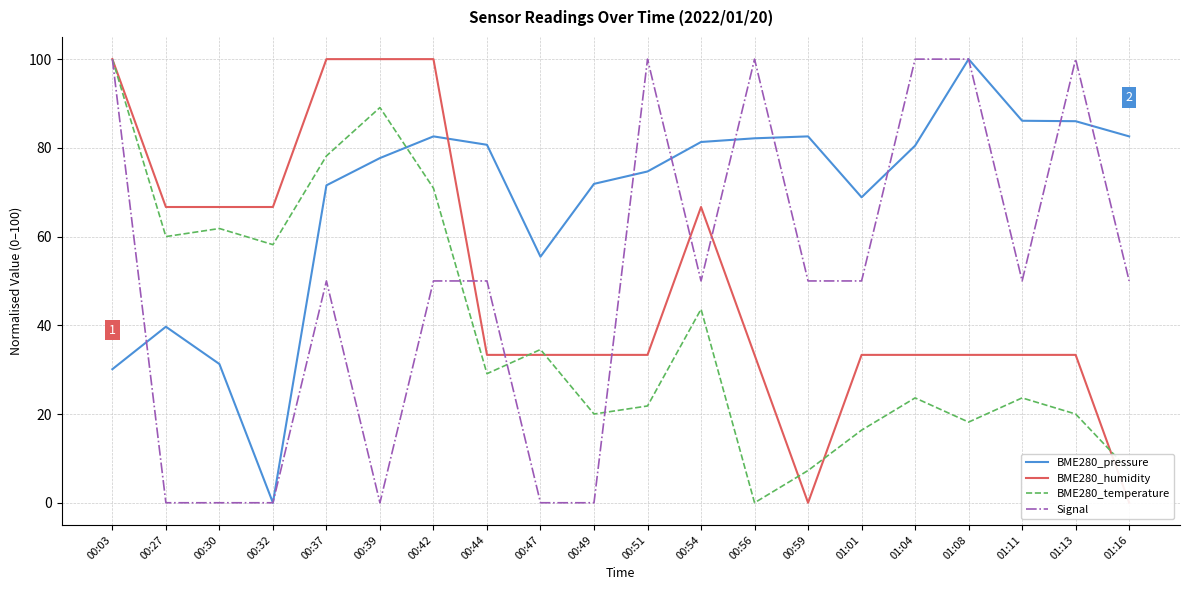

How many lines are shown in the chart?

4